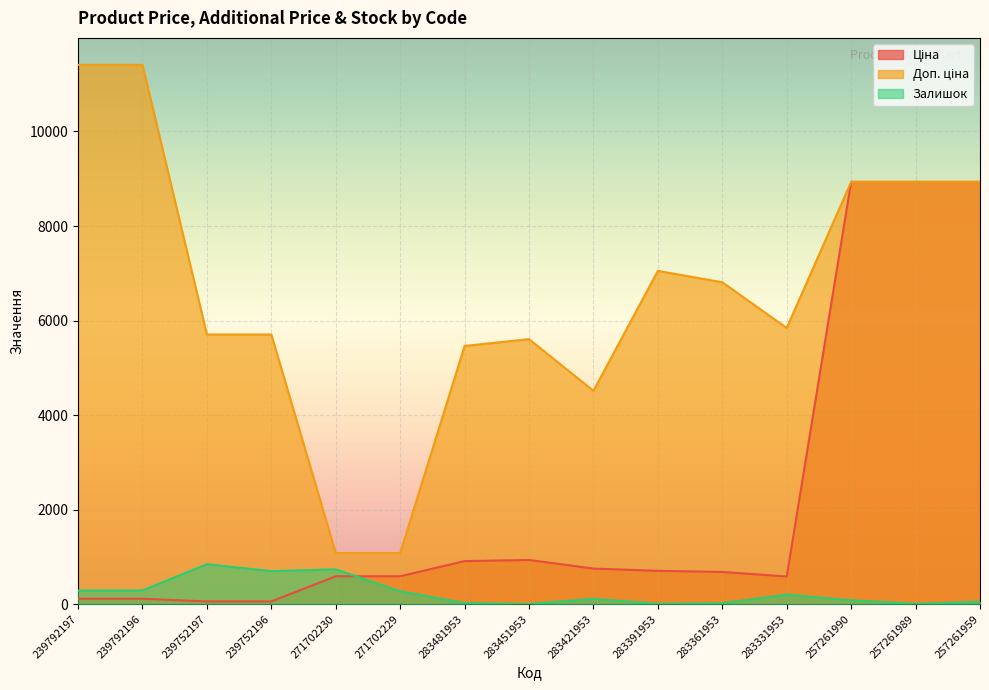

Is the value of Залишок at 239792196 greater than the value of Ціна at 283331953?

No